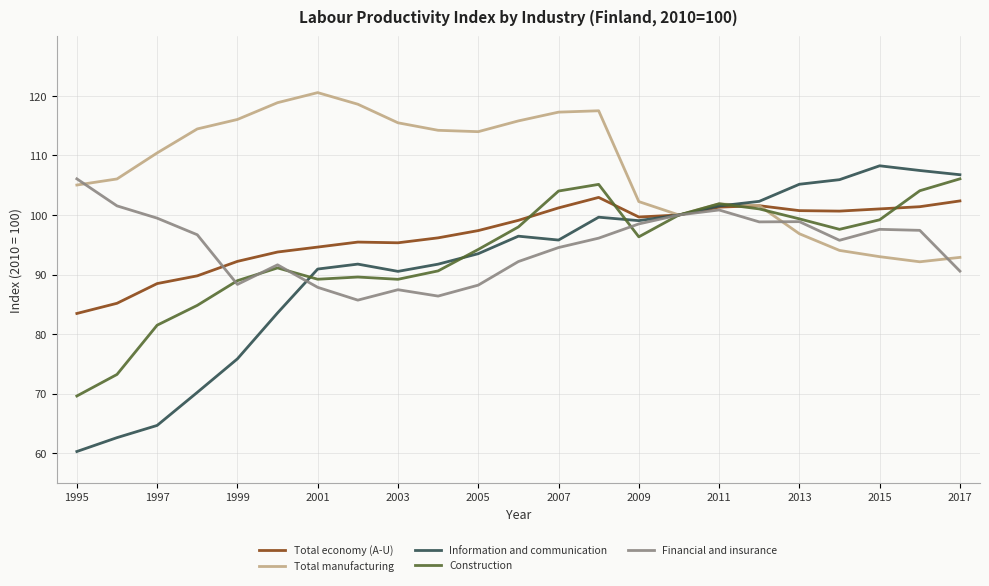

What is the minimum value shown in the chart?

60.3